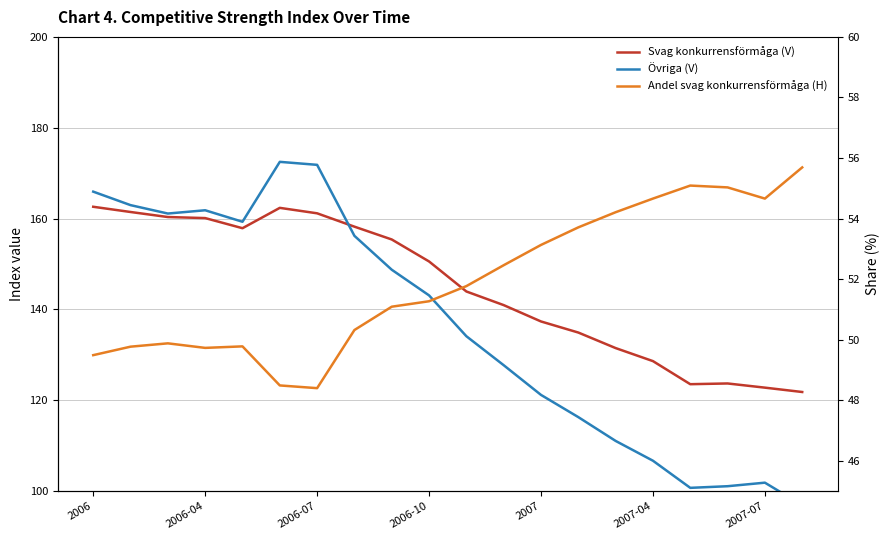

What are all the series names shown in the legend?

Svag konkurrensförmåga (V), Övriga (V), Andel svag konkurrensförmåga (H)